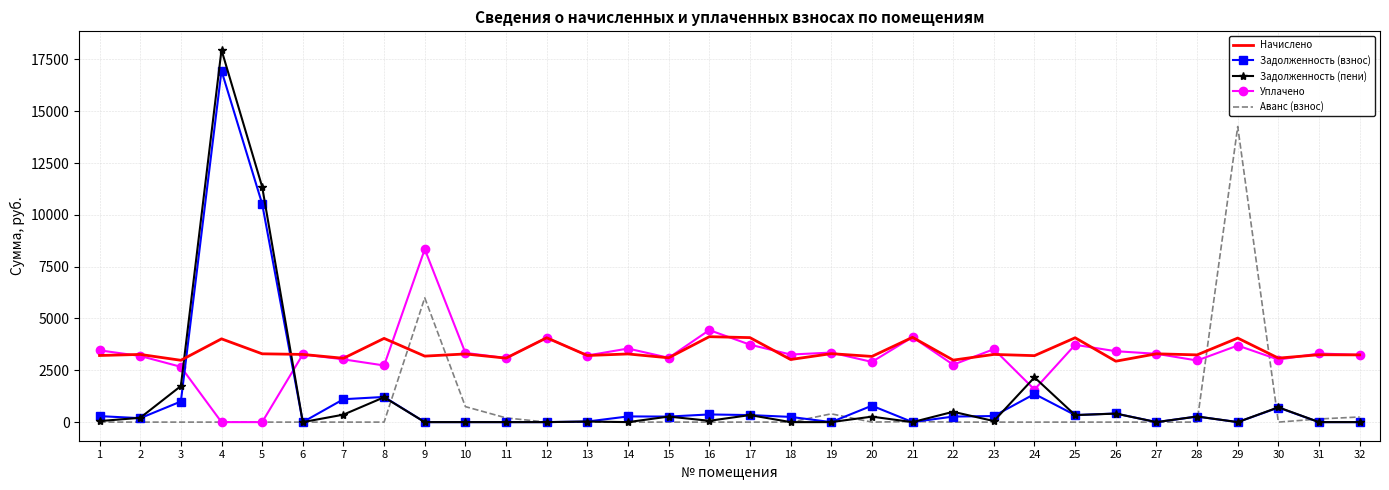

Where do Задолженность (пени) and Уплачено first cross each other?

3 and 4